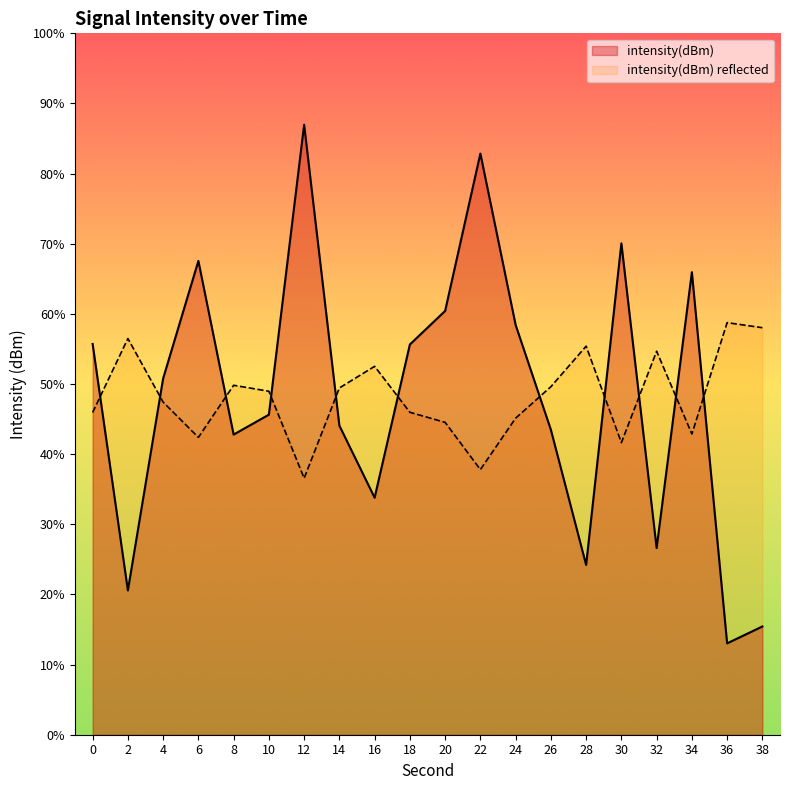

Reading left to right, extract all data points from this chart.

-120.5	-125.9	-121.2	-118.6	-122.4	-122.0	-115.7	-122.3	-123.8	-120.5	-119.7	-116.3	-120.0	-122.3	-125.3	-118.3	-124.9	-118.9	-127.0	-126.7